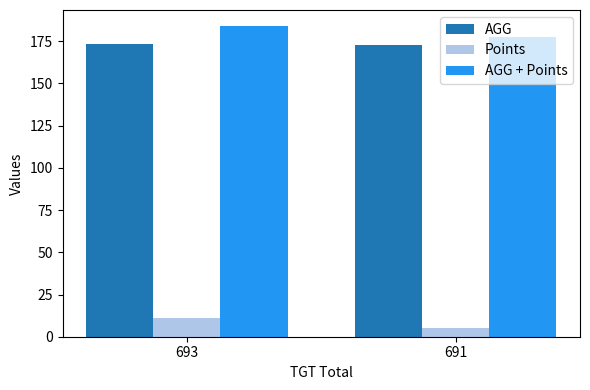

How many groups of bars are there?

2